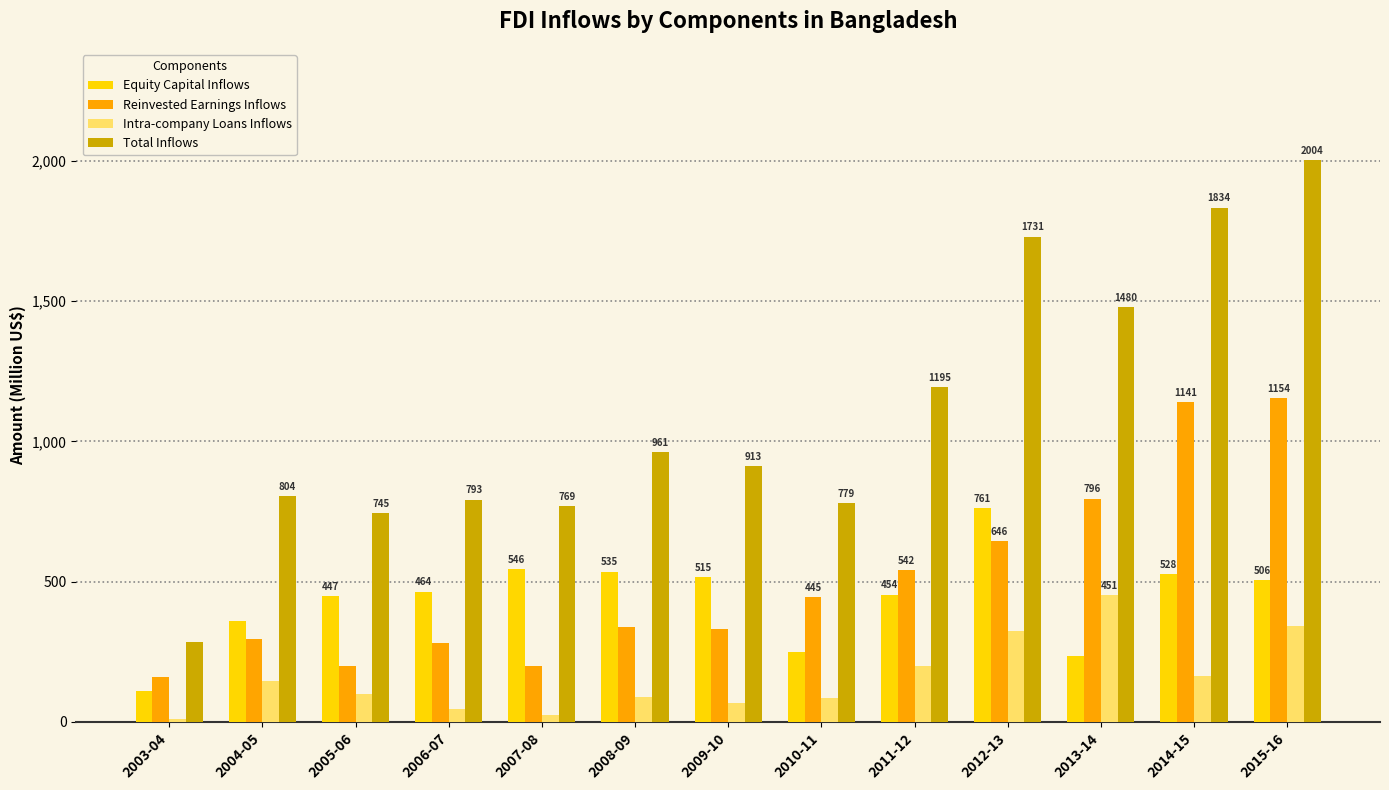

What is the highest value of the Total Inflows series?

2003.5